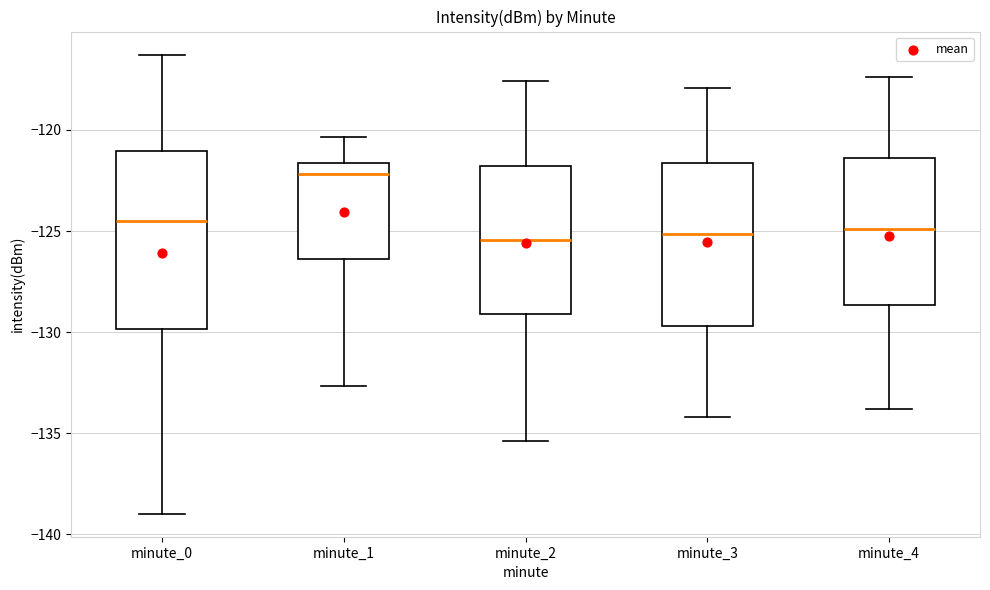

Where is the upper edge of the box for minute_1 on the y-axis? The values are not printed on the chart, so give them approximately, as read against the axis.

-121.5